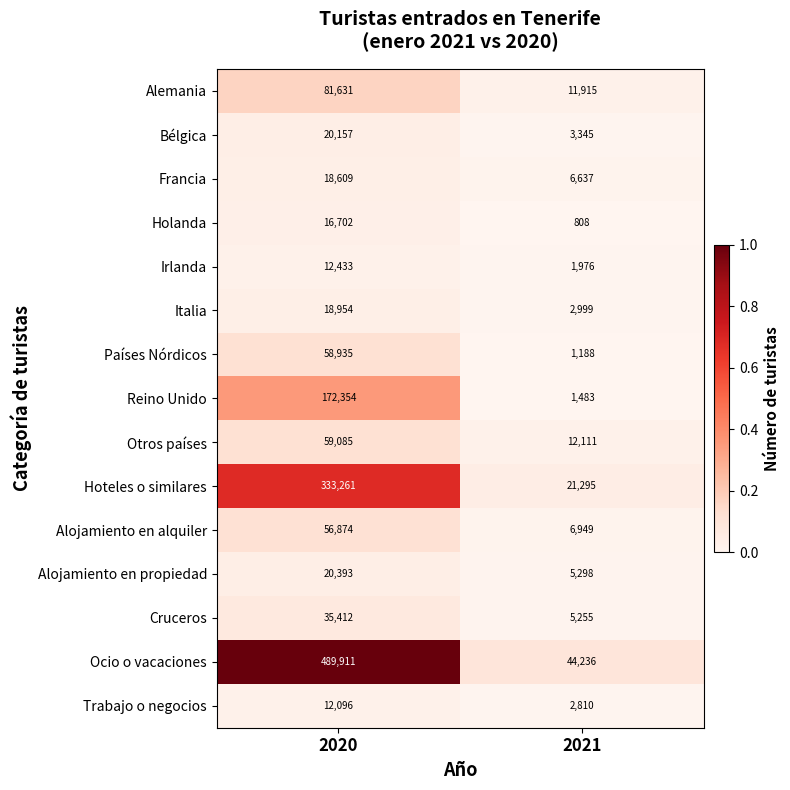

Read the Hoteles o similares value at 2021, to the nearest 50.

21300